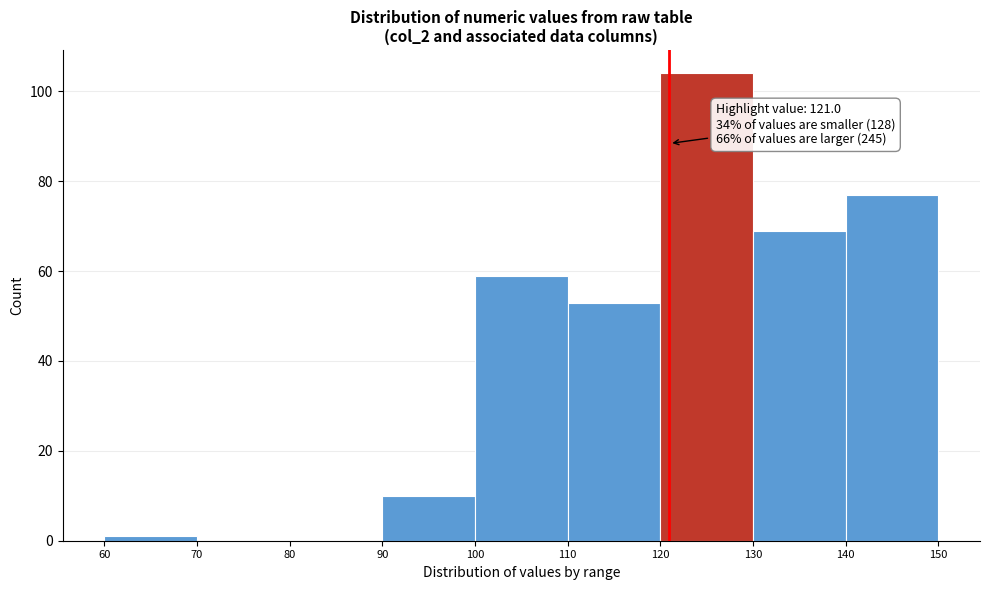

Over which range of the x-axis is the bar tallest?

120 to 130